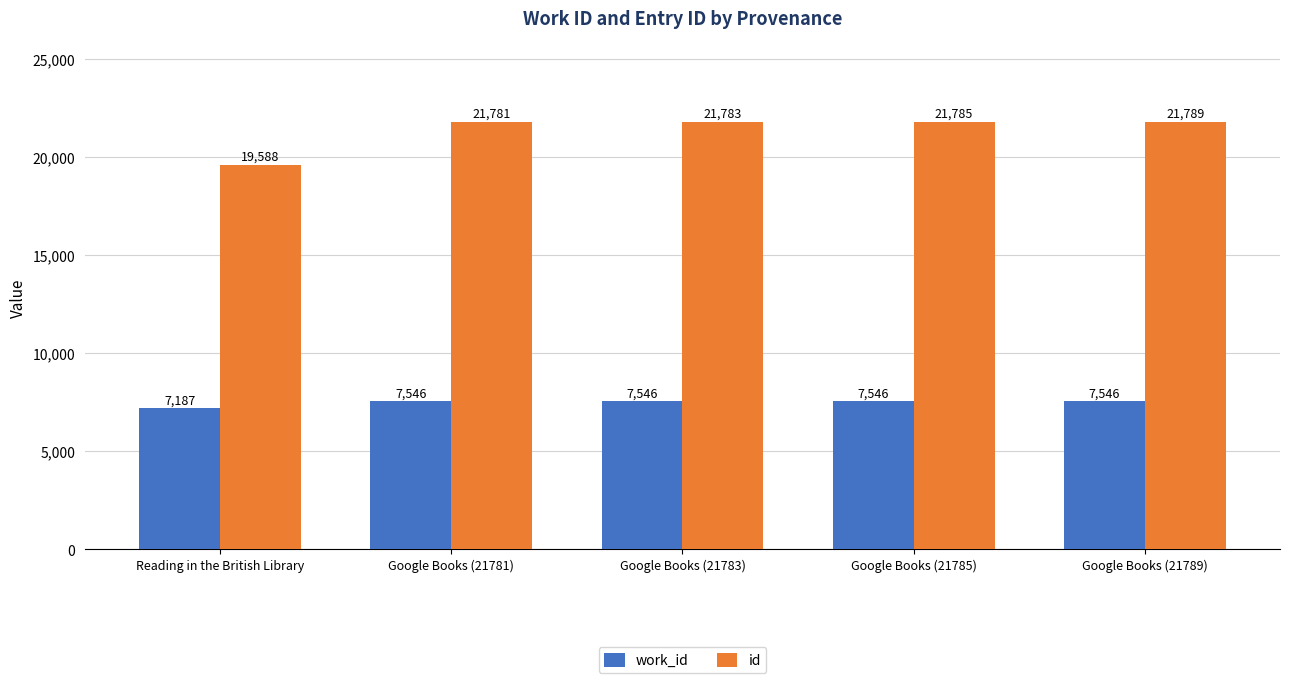

Reading left to right, extract all data points from this chart.

work_id: Reading in the British Library=7187	Google Books (21781)=7546	Google Books (21783)=7546	Google Books (21785)=7546	Google Books (21789)=7546
id: Reading in the British Library=19588	Google Books (21781)=21781	Google Books (21783)=21783	Google Books (21785)=21785	Google Books (21789)=21789